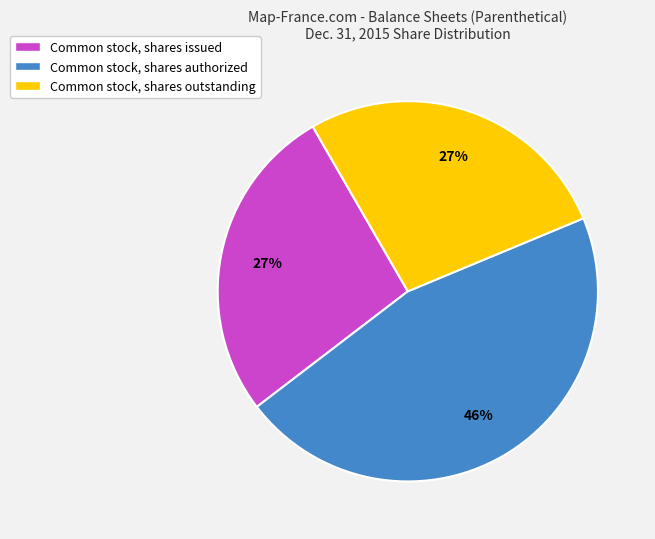

Is Common stock, shares outstanding the majority of the pie?

No